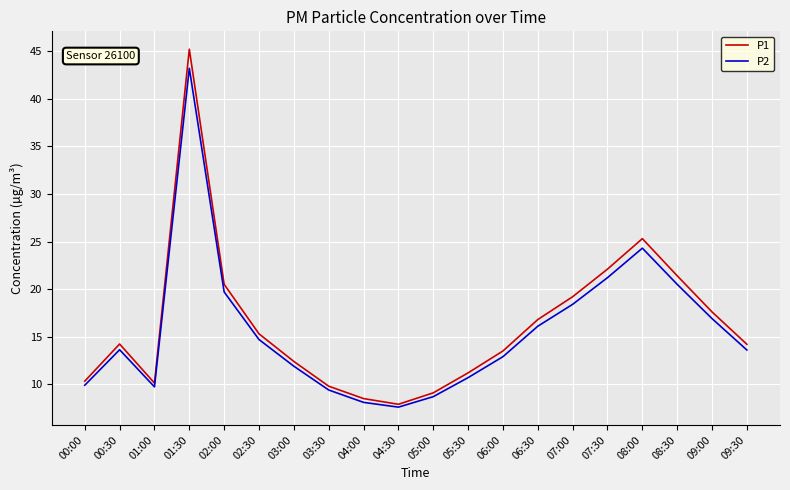

At which category does P2 reach its first local peak?

00:30